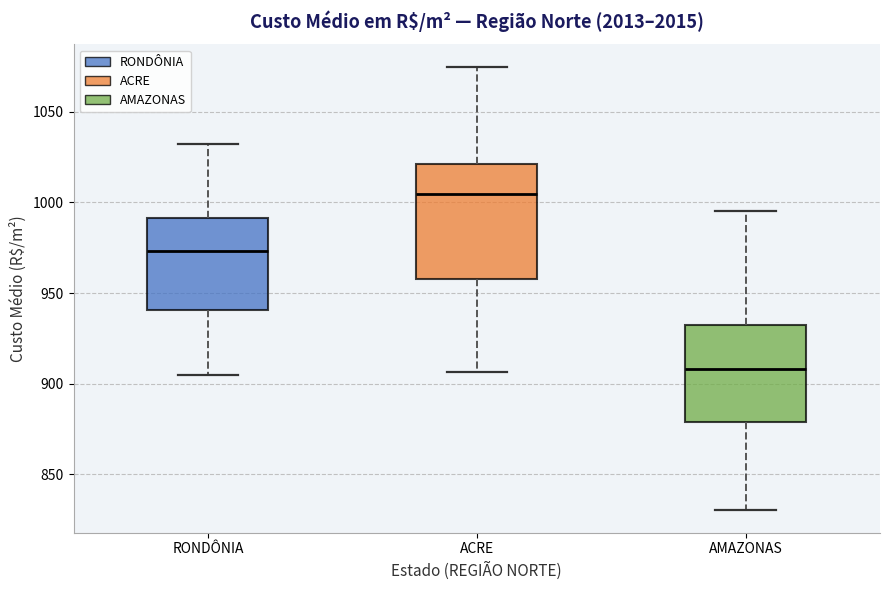

Which box has the lowest median line?

AMAZONAS